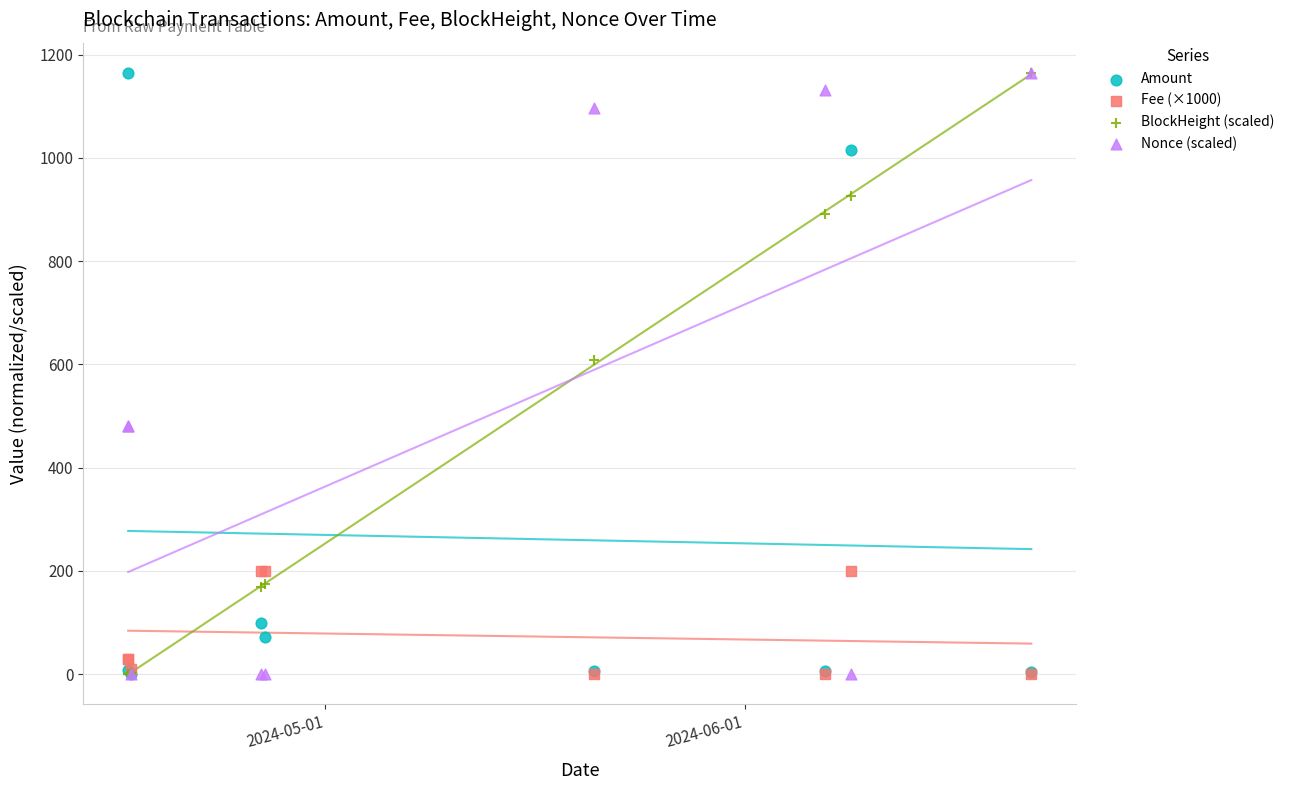

Across all series, what Y value is closest to 582?

607.8